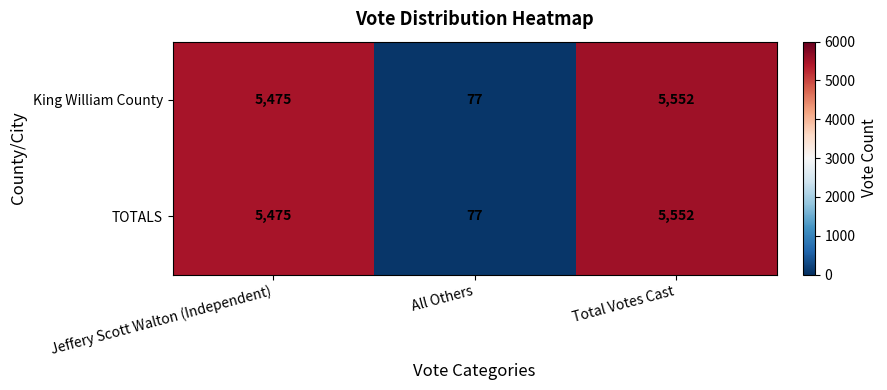

True or false: King William County has a value of 5475 at Jeffery Scott Walton (Independent).

True